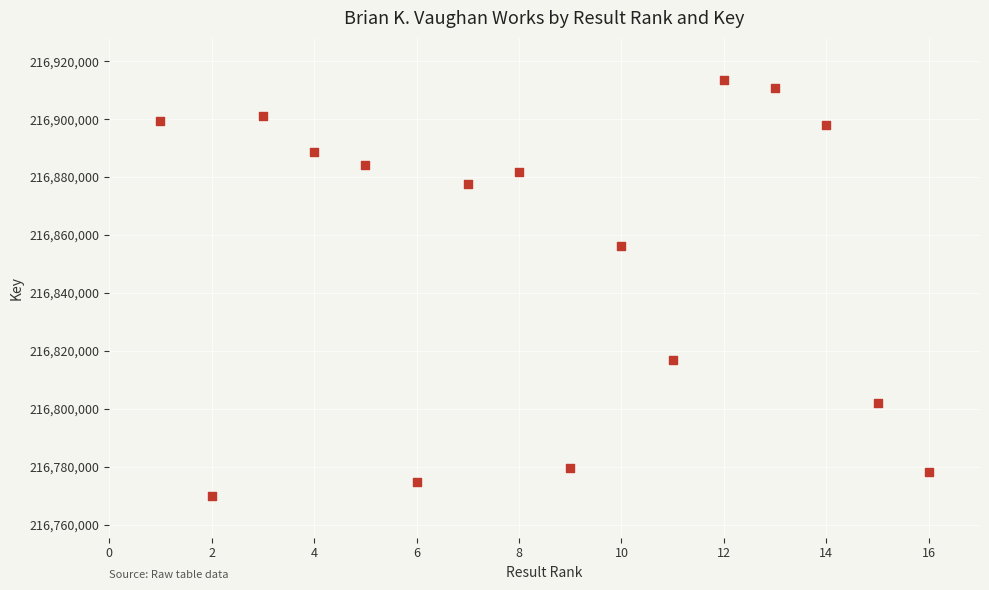

What is the range of X values (max minus min)?

15